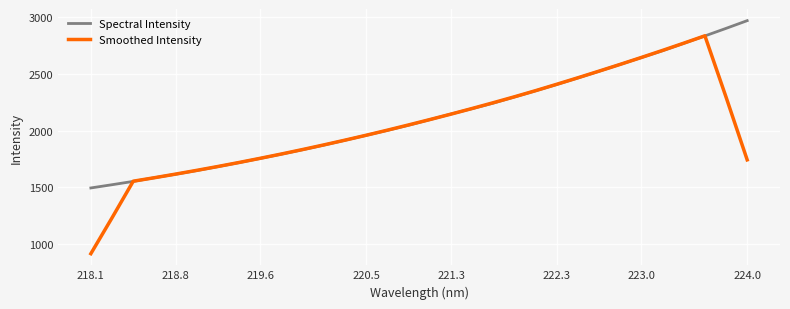

Which series has the largest range (max minus min)?

Smoothed Intensity